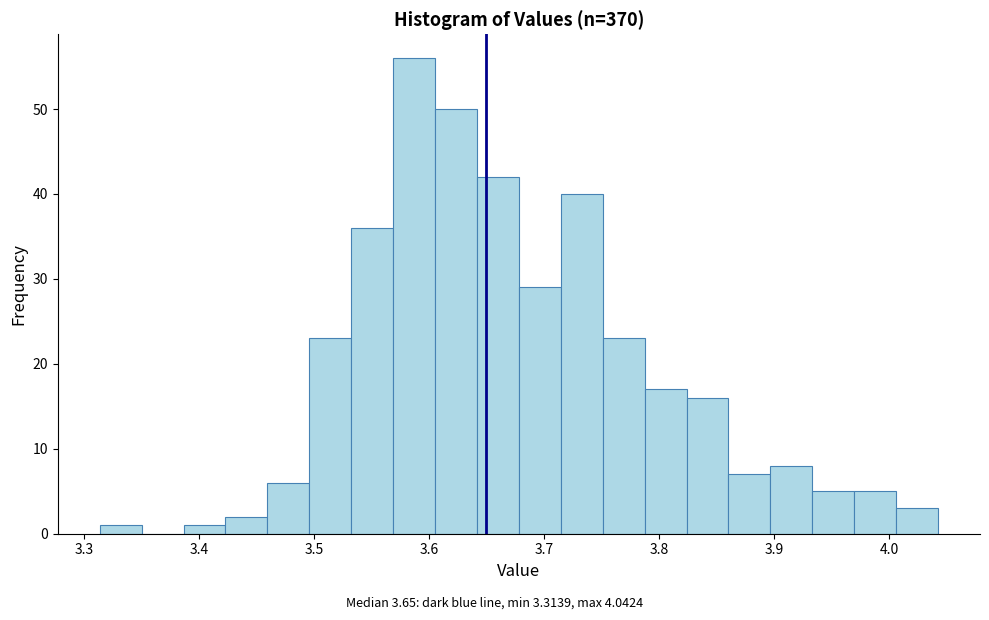

Around what value on the x-axis is the tallest bar? Give the approximate position of its centre, as read against the axis.

3.59